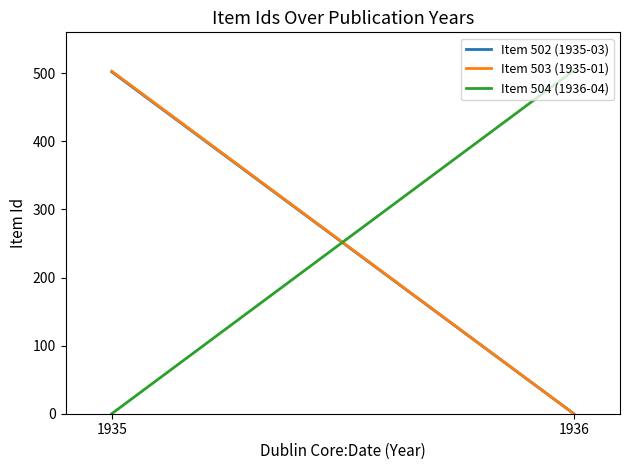

Reading left to right, list all the values displayed in this chart.

Item 502 (1935-03): 502	0
Item 503 (1935-01): 503	0
Item 504 (1936-04): 0	504